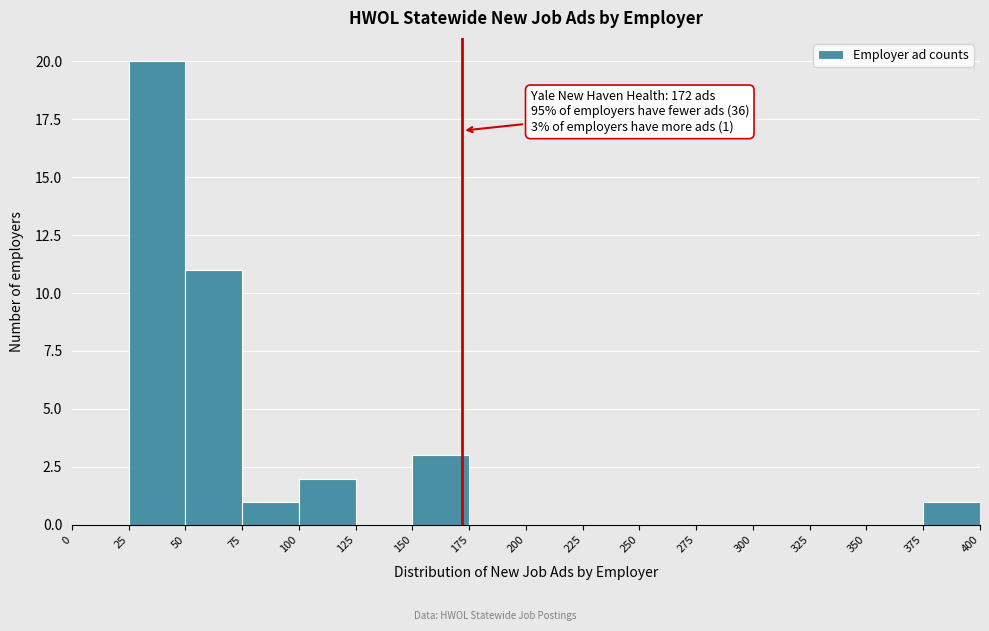

Which range on the x-axis has the tallest bar?

25 to 50